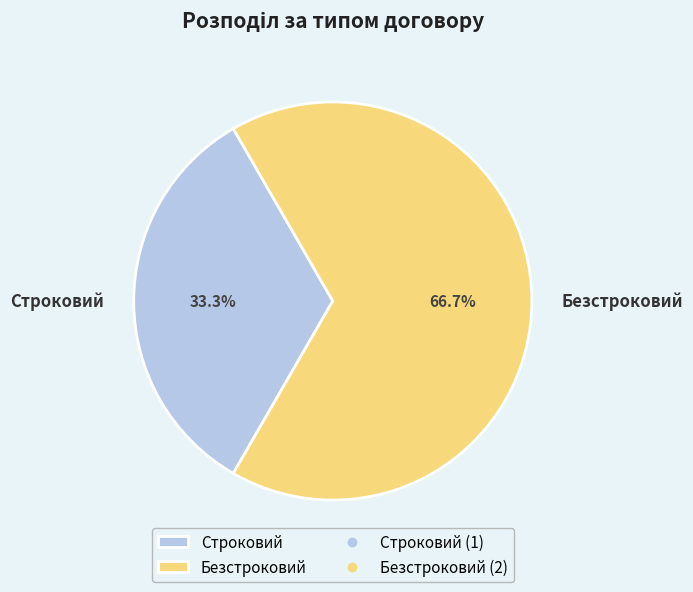

To the nearest percent, what is the difference between the largest and smallest slice percentages?

33%